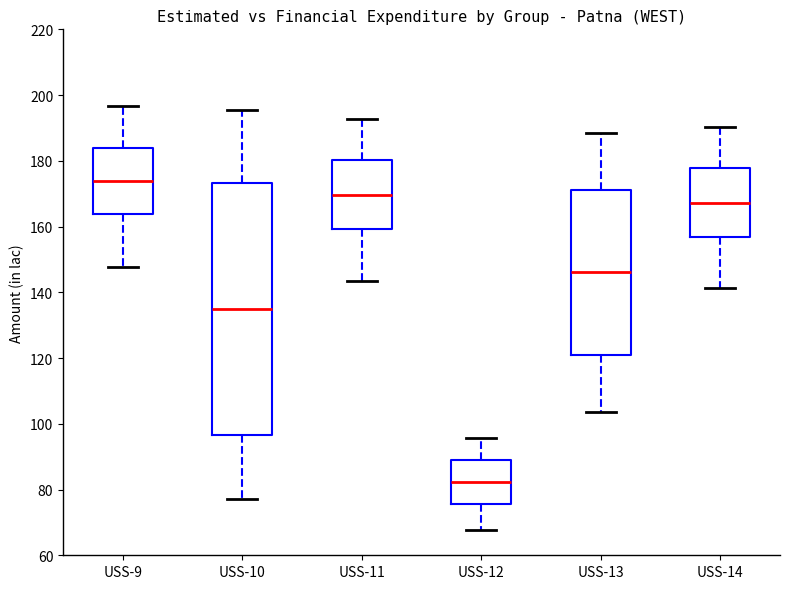

Reading left to right, transcribe this box plot: for each box, give where its median line is, the range the box spans, and where its two whiskers end, as read against the y-axis. The values are not printed on the chart, so give them approximately, as read against the axis.

USS-9: median 174, box 164 to 184, whiskers 148 to 196
USS-10: median 134, box 96 to 174, whiskers 78 to 196
USS-11: median 170, box 160 to 180, whiskers 144 to 192
USS-12: median 82, box 76 to 88, whiskers 68 to 96
USS-13: median 146, box 122 to 172, whiskers 104 to 188
USS-14: median 168, box 156 to 178, whiskers 142 to 190